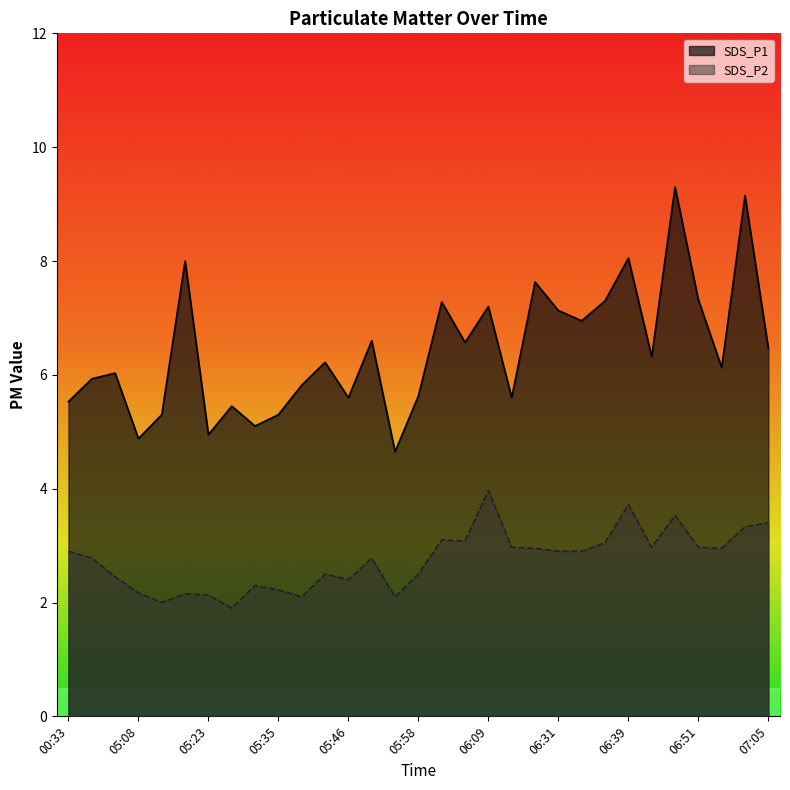

At which category is the sum across all series the highest?

06:48